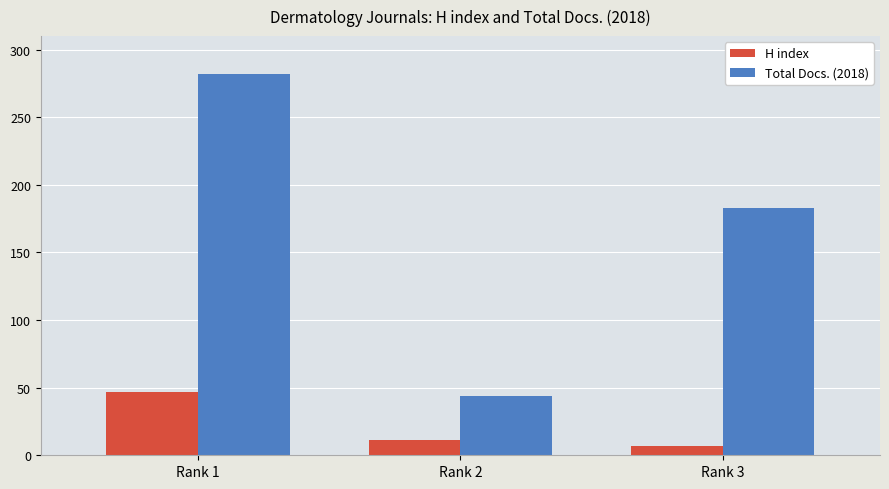

At which label is Total Docs. (2018) closest to 163?

Rank 3